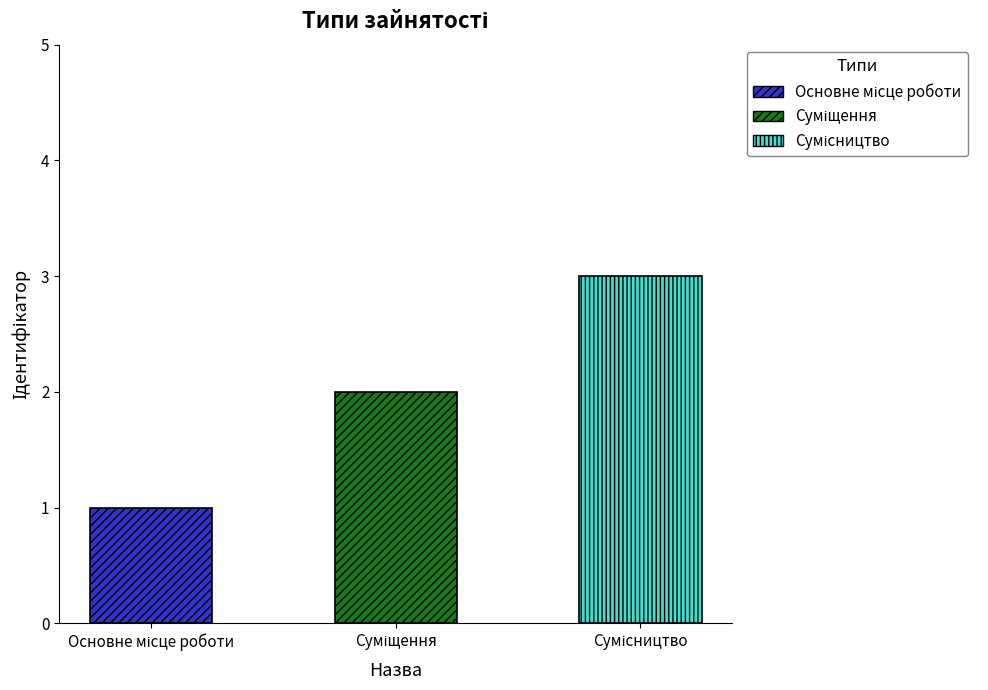

Which has a higher value, Основне місце роботи or Сумісництво?

Сумісництво